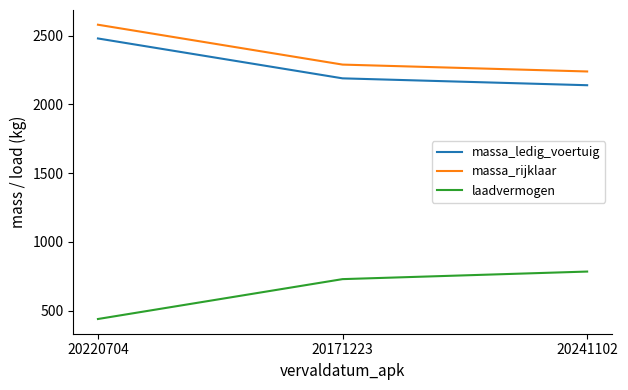

Is this an area chart (filled region under the line)?

No